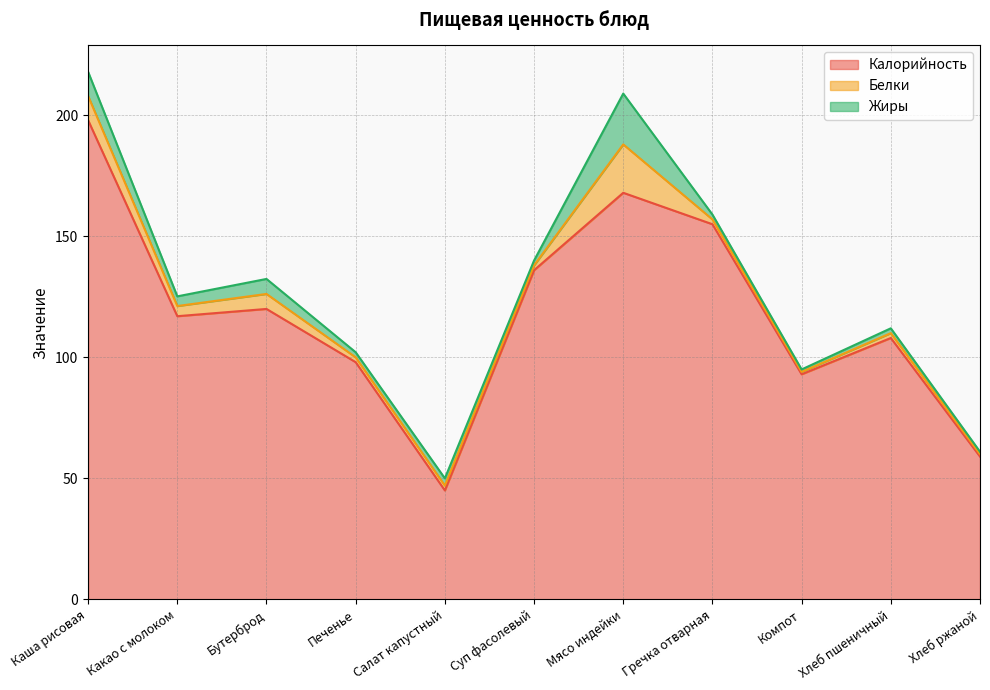

Reading right to left, list all the values displayed in this chart.

Калорийность: 59.0	108.0	93.0	155.0	168.0	136.0	45.0	98.0	120.0	117.0	198.0
Белки: 1.0	2.0	1.0	2.0	20.0	2.0	2.0	2.0	6.2	4.2	10.0
Жиры: 1.0	2.0	1.0	2.0	21.0	2.0	3.0	2.1	6.2	4.0	10.0